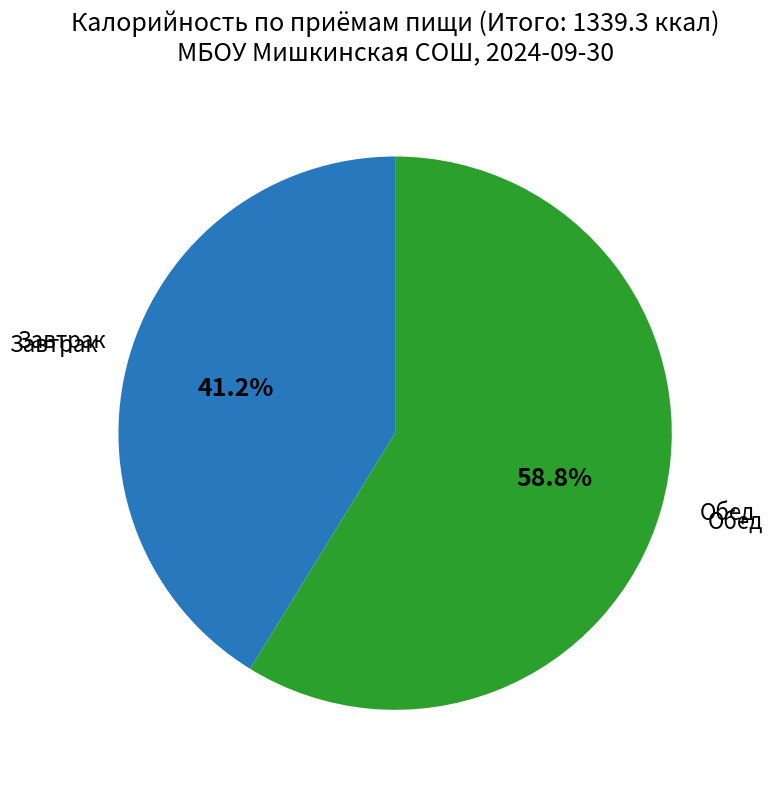

Is there any slice that represents more than half of the pie?

Yes